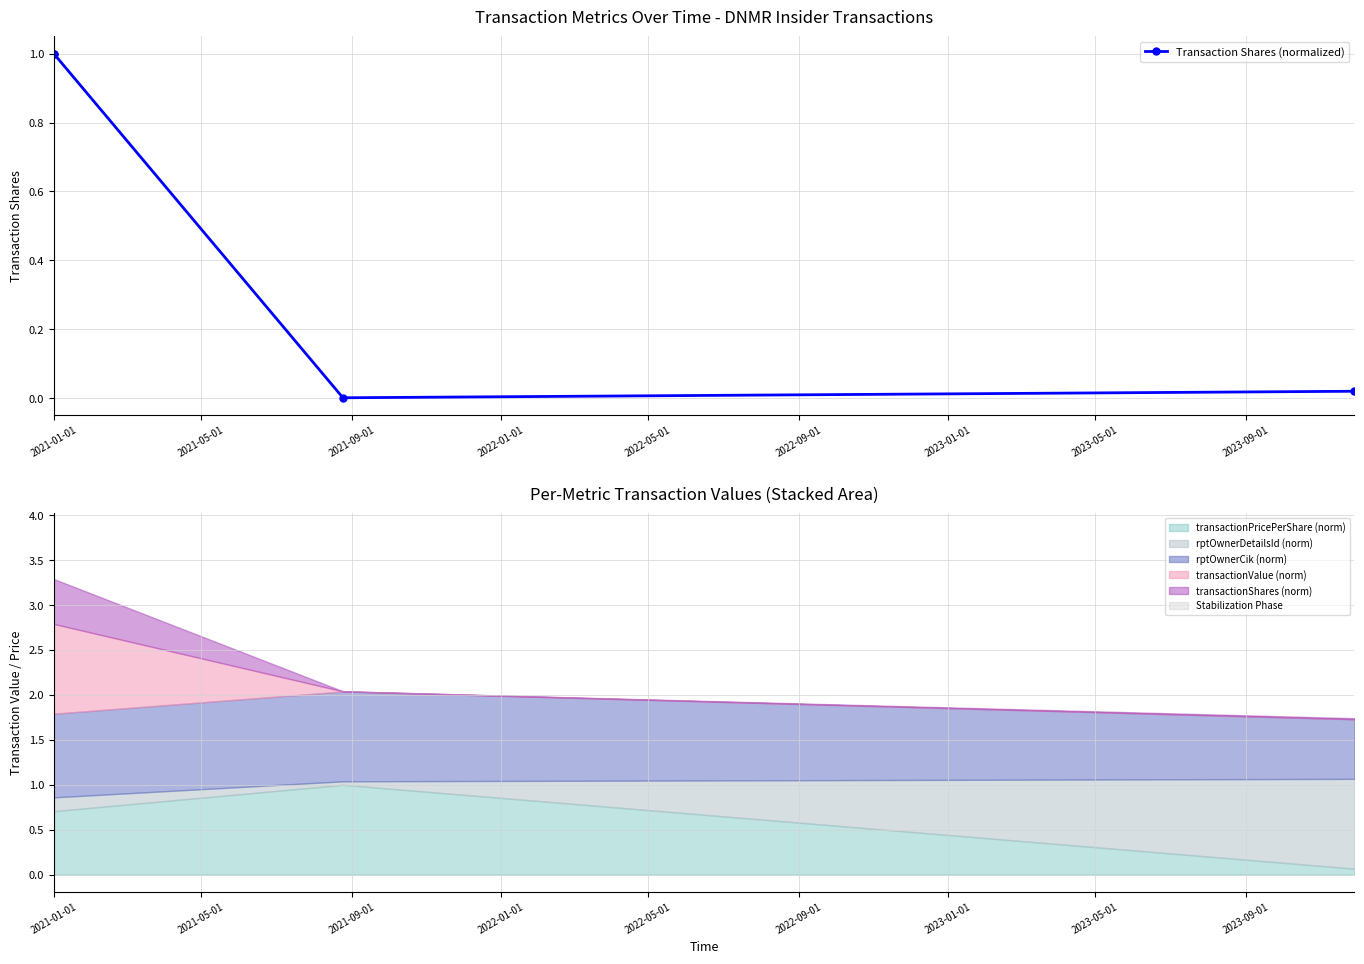

What is the highest value of the Transaction Shares (normalized) series?

1.0